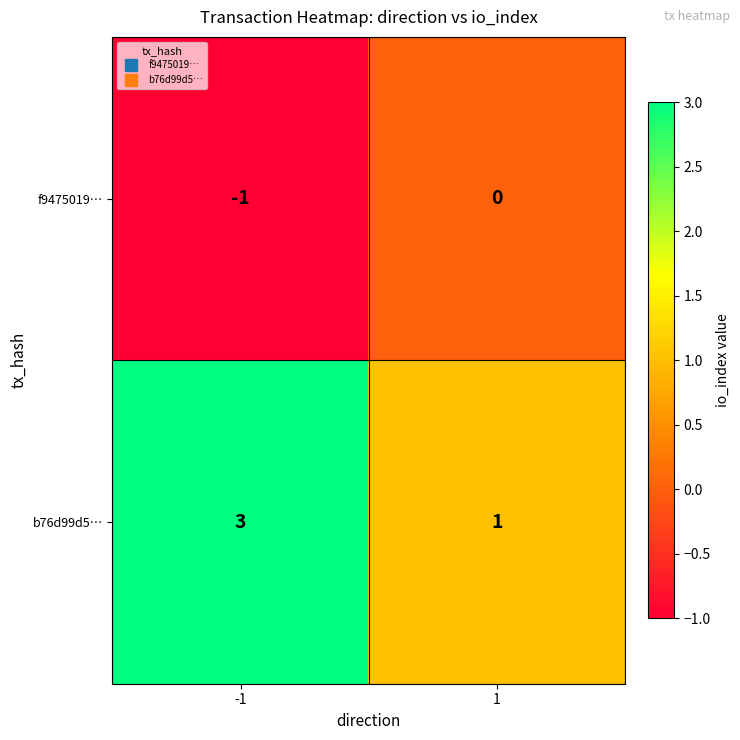

Reading left to right, list all the values displayed in this chart.

f9475019…: -1	0
b76d99d5…: 3	1